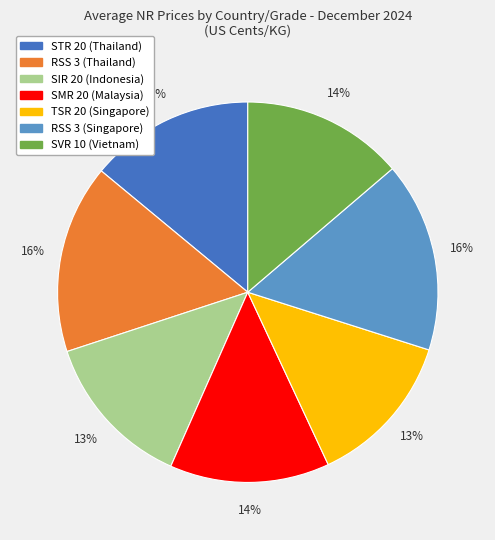

To the nearest percent, what is the average slice percentage?

14%